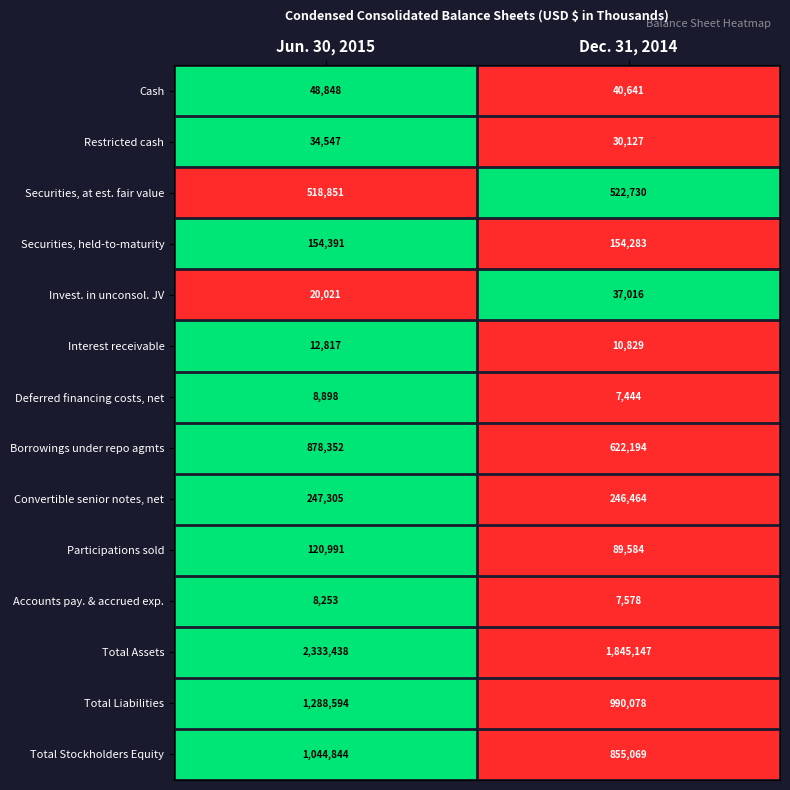

Which series has the largest total across all categories?

Total Assets